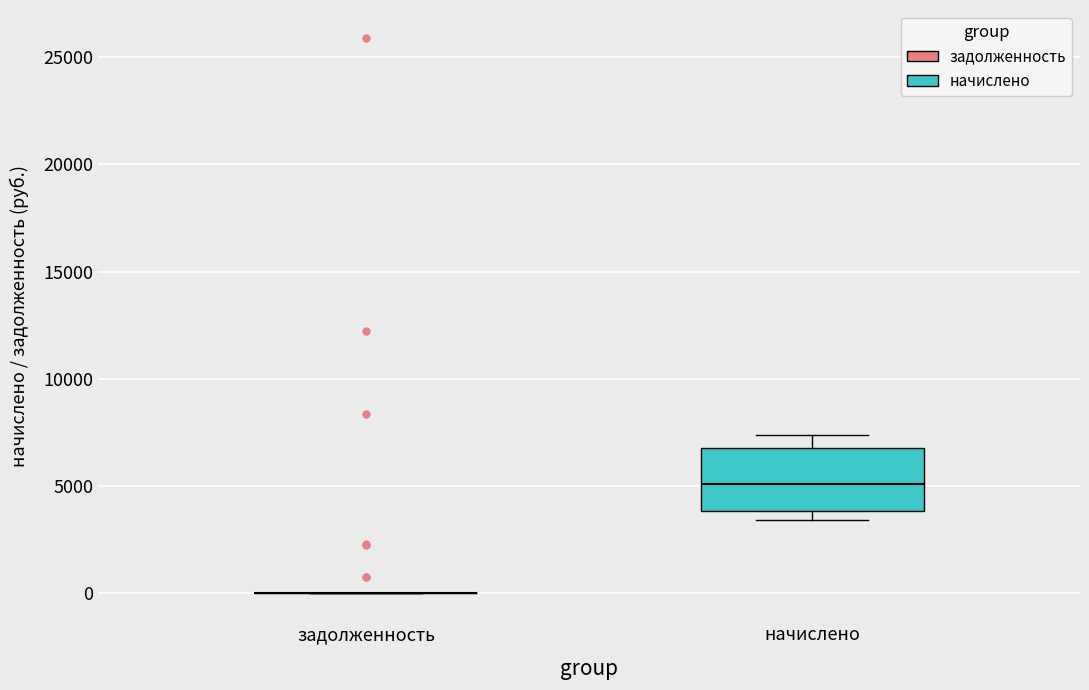

Reading left to right, read every box against the y-axis: the position of its median line, the range the box covers, and the ends of its whiskers. The values are not printed on the chart, so give them approximately, as read against the axis.

задолженность: box collapsed to a line at 0, whiskers 0 to 0
начислено: median 5000, box 4000 to 7000, whiskers 3500 to 7500